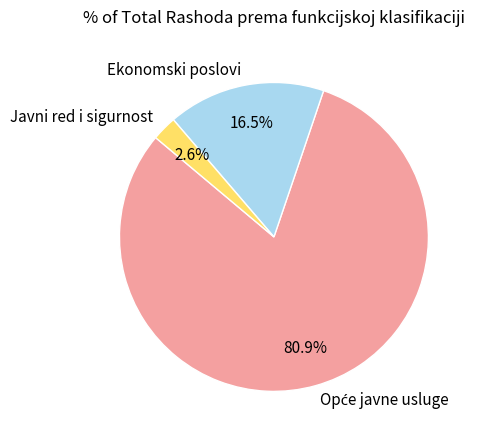

Combined, do Ekonomski poslovi and Javni red i sigurnost account for over 50%?

No